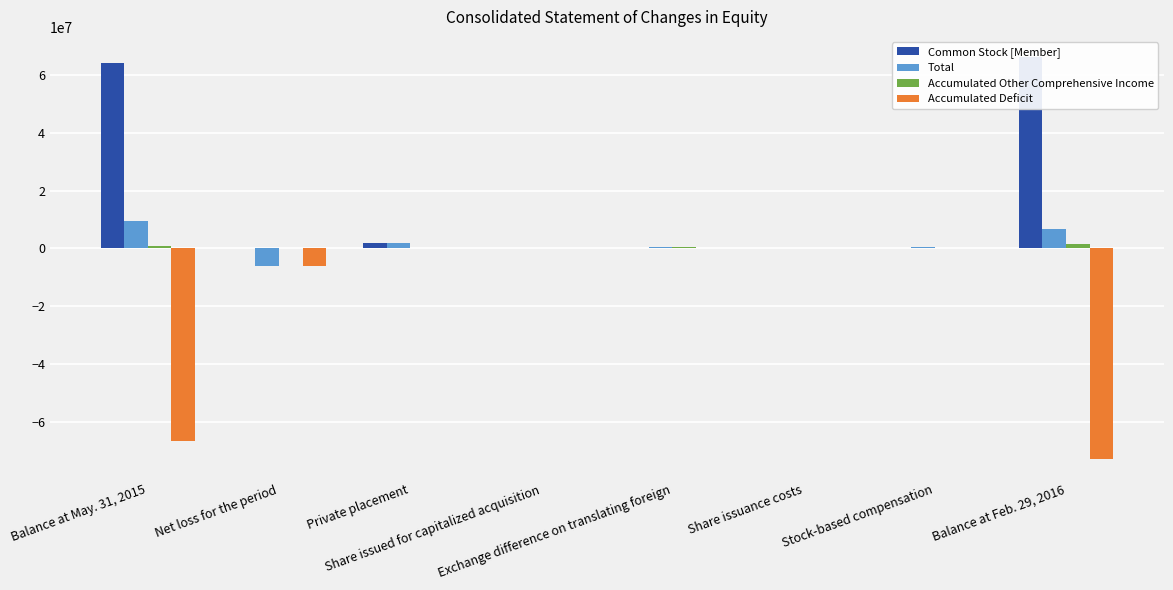

Reading right to left, list all the values displayed in this chart.

Common Stock [Member]: Balance at Feb. 29, 2016=66254738	Stock-based compensation=0	Share issuance costs=-13401	Exchange difference on translating foreign=0	Share issued for capitalized acquisition=11250	Private placement=2000000	Net loss for the period=0	Balance at May. 31, 2015=64256889
Total: Balance at Feb. 29, 2016=6697409	Stock-based compensation=639350	Share issuance costs=-13401	Exchange difference on translating foreign=493642	Share issued for capitalized acquisition=11250	Private placement=2000000	Net loss for the period=-5981130	Balance at May. 31, 2015=9547698
Accumulated Other Comprehensive Income: Balance at Feb. 29, 2016=1346991	Stock-based compensation=0	Share issuance costs=0	Exchange difference on translating foreign=493642	Share issued for capitalized acquisition=0	Private placement=0	Net loss for the period=0	Balance at May. 31, 2015=853349
Accumulated Deficit: Balance at Feb. 29, 2016=-72790956	Stock-based compensation=0	Share issuance costs=0	Exchange difference on translating foreign=0	Share issued for capitalized acquisition=0	Private placement=0	Net loss for the period=-5981130	Balance at May. 31, 2015=-66809826